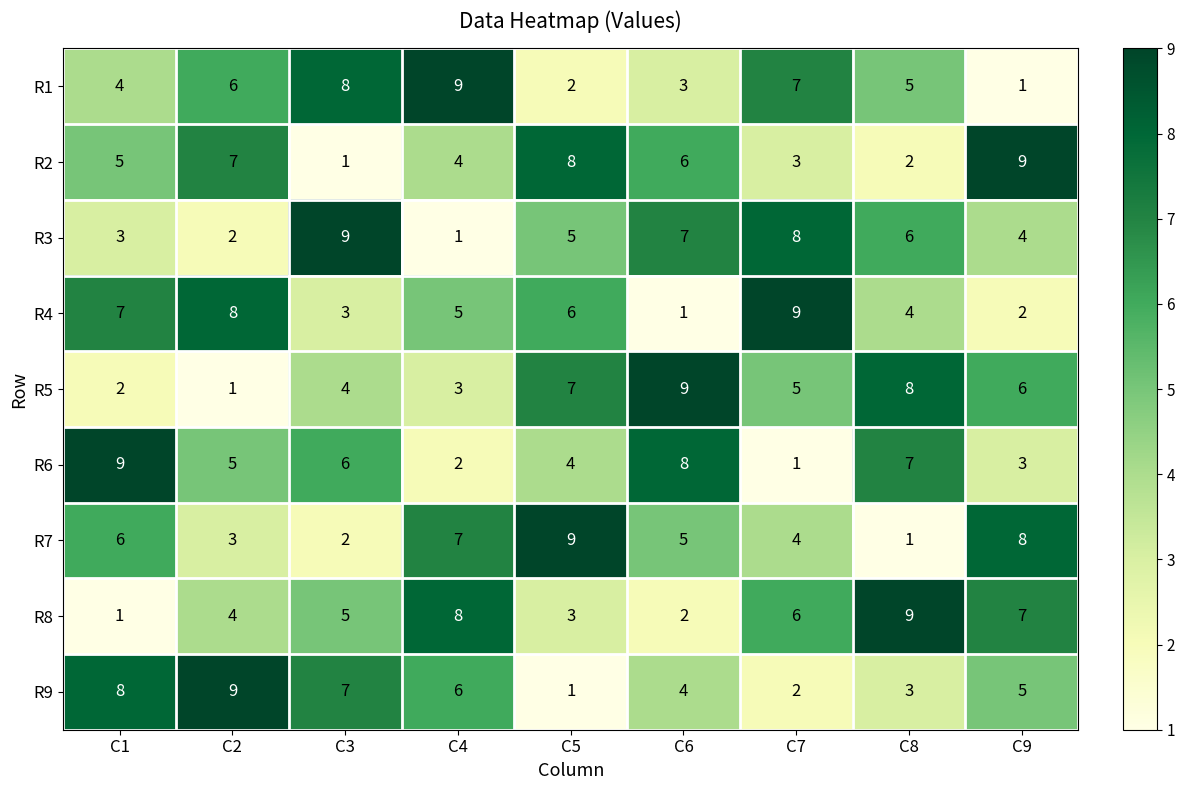

Rank the categories by R2 value from lowest to highest.

C3, C8, C7, C4, C1, C6, C2, C5, C9